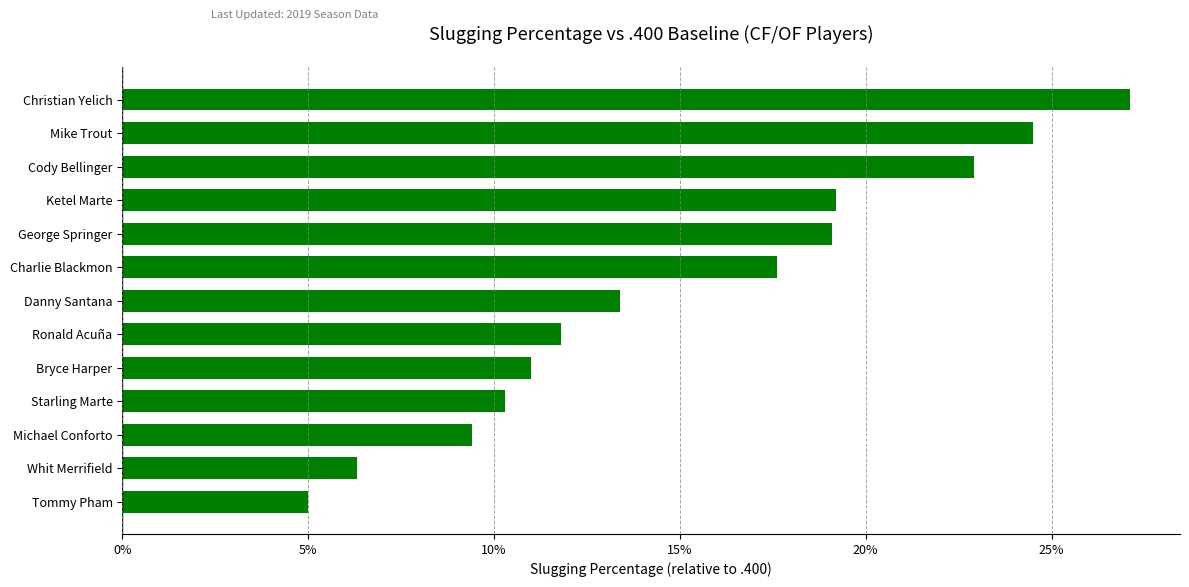

At which category does the chart reach its minimum across all series?

Tommy Pham